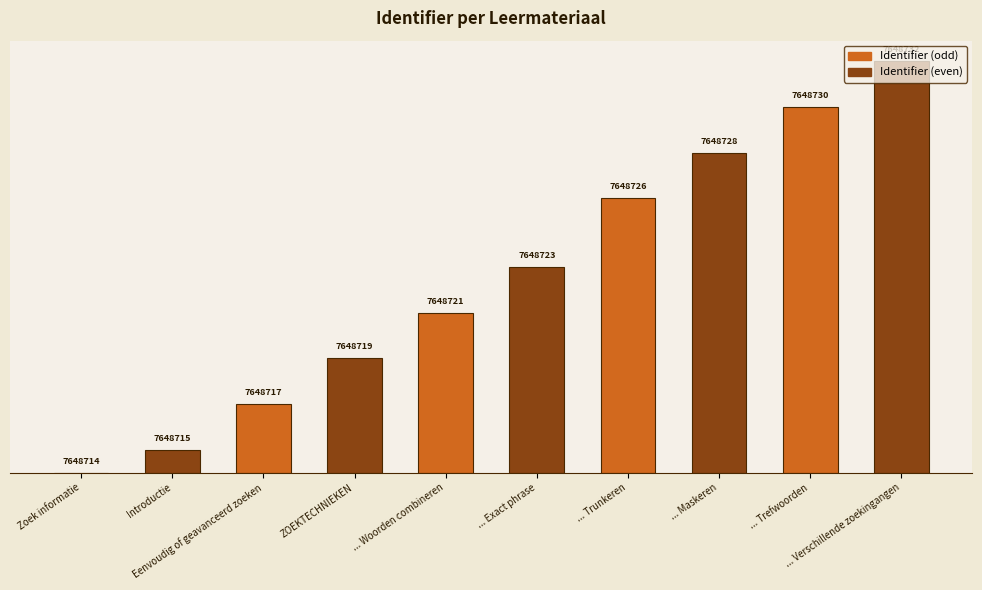

Are the bars horizontal?

No